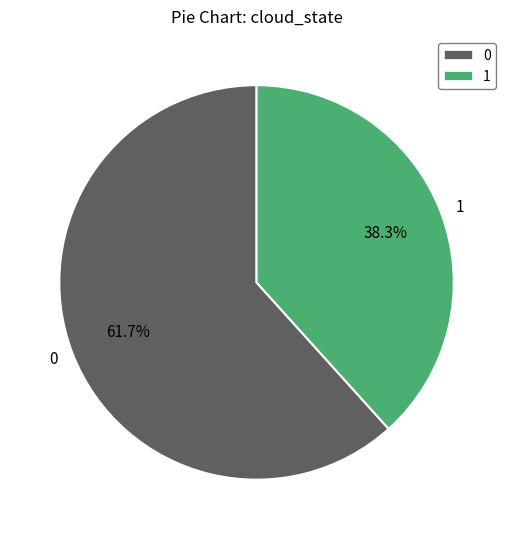

Is it true that 0 is 11% of the pie?

False